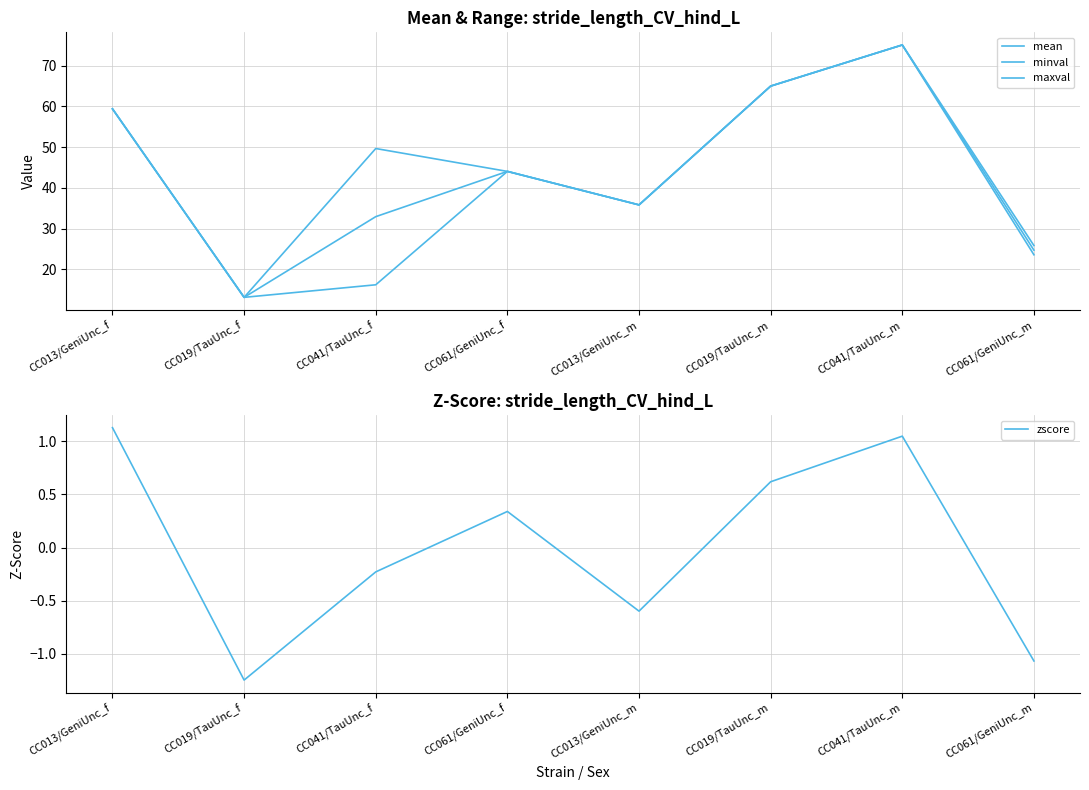

What are all the series names shown in the legend?

mean, minval, maxval, zscore